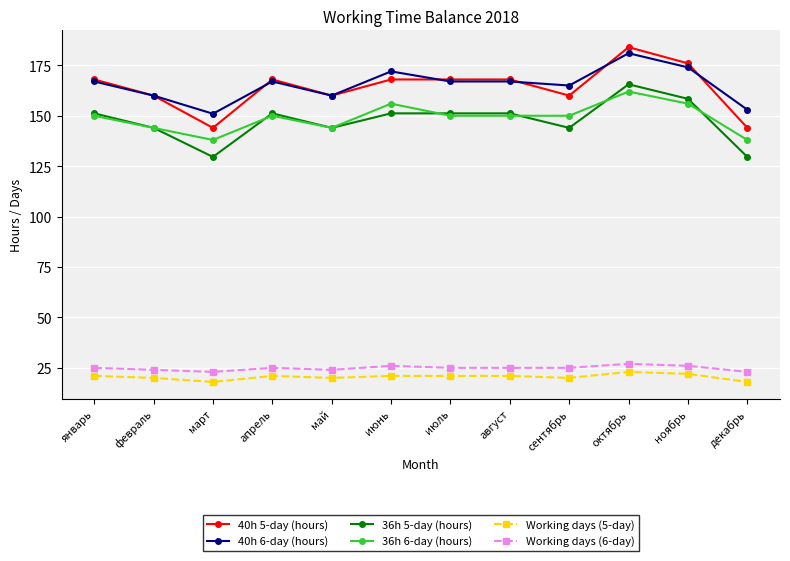

What is the difference between the highest and lowest values at июль?

147.0